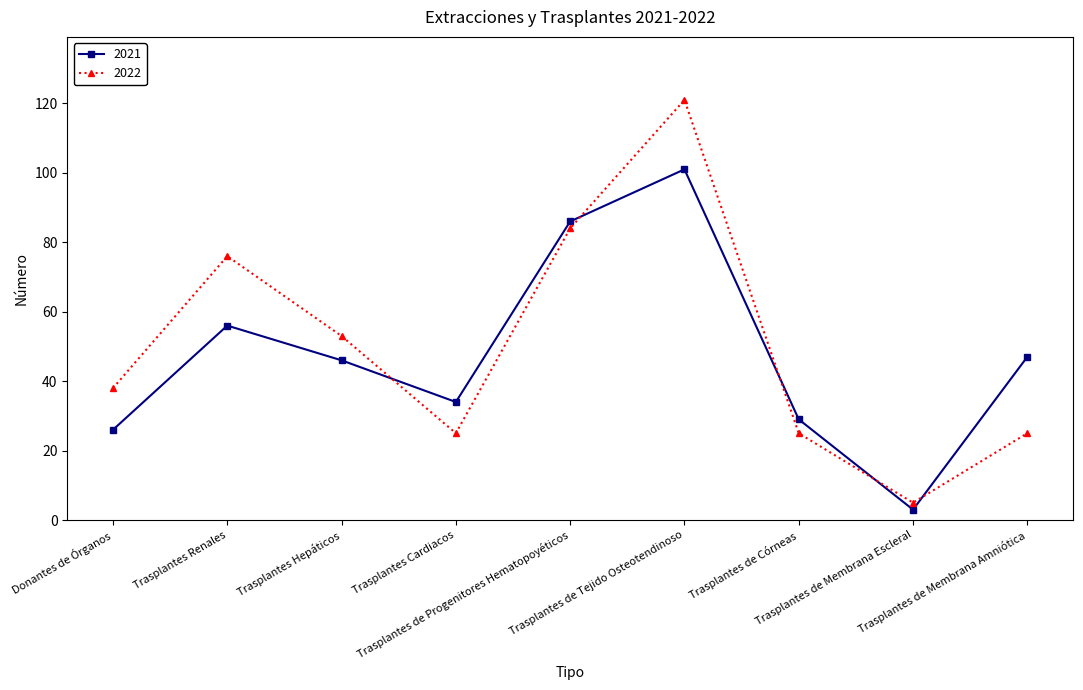

How many distinct data groups are displayed?

2